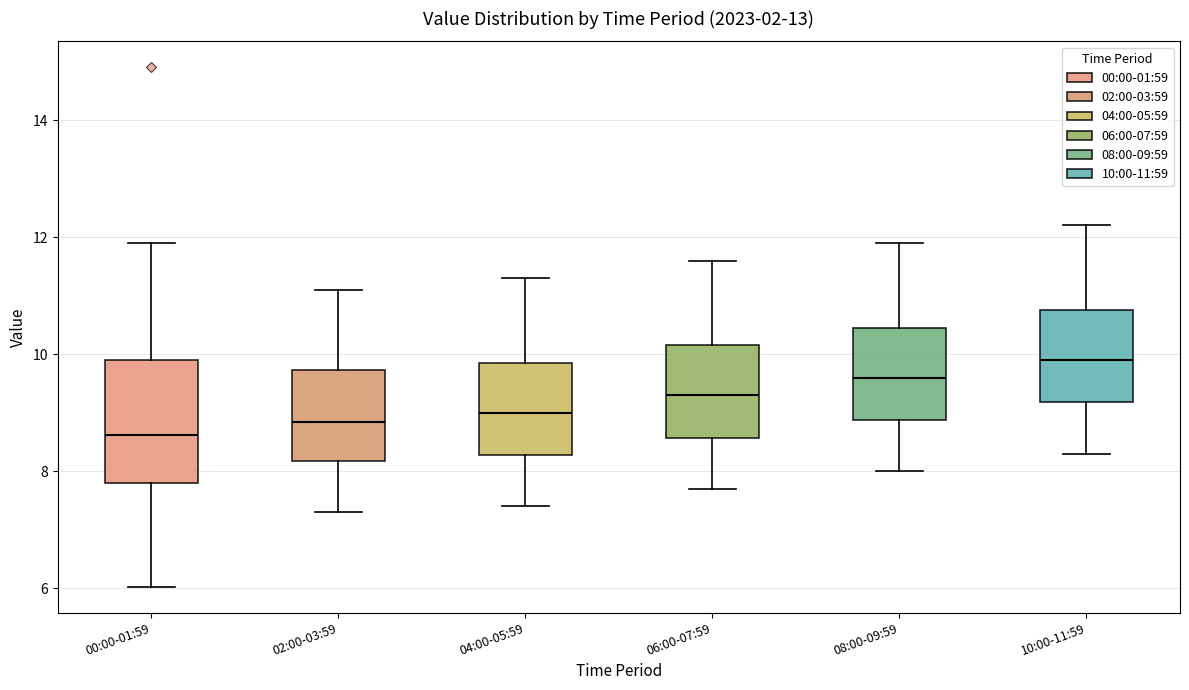

Reading left to right, transcribe this box plot: for each box, give where its median line is, the range the box spans, and where its two whiskers end, as read against the y-axis. The values are not printed on the chart, so give them approximately, as read against the axis.

00:00-01:59: median 8.6, box 7.8 to 10.0, whiskers 6.0 to 12.0
02:00-03:59: median 8.8, box 8.2 to 9.8, whiskers 7.4 to 11.2
04:00-05:59: median 9.0, box 8.2 to 9.8, whiskers 7.4 to 11.4
06:00-07:59: median 9.4, box 8.6 to 10.2, whiskers 7.8 to 11.6
08:00-09:59: median 9.6, box 8.8 to 10.4, whiskers 8.0 to 12.0
10:00-11:59: median 10.0, box 9.2 to 10.8, whiskers 8.4 to 12.2